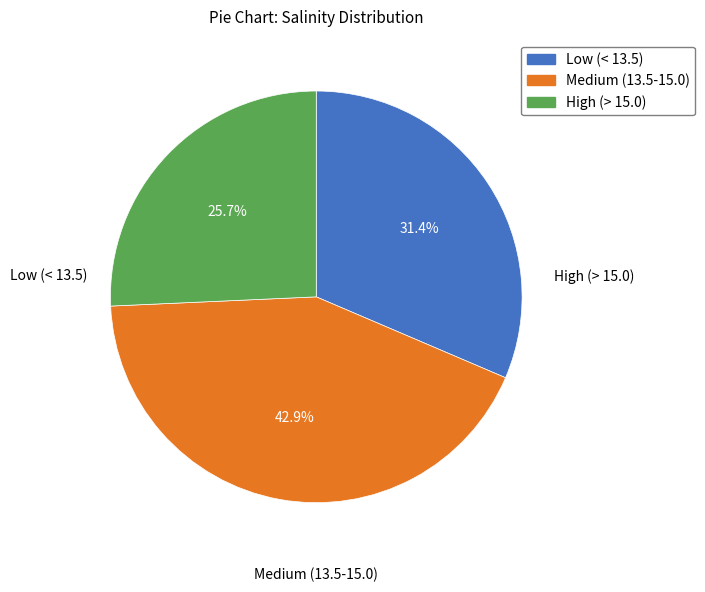

Is there any slice that represents more than half of the pie?

No